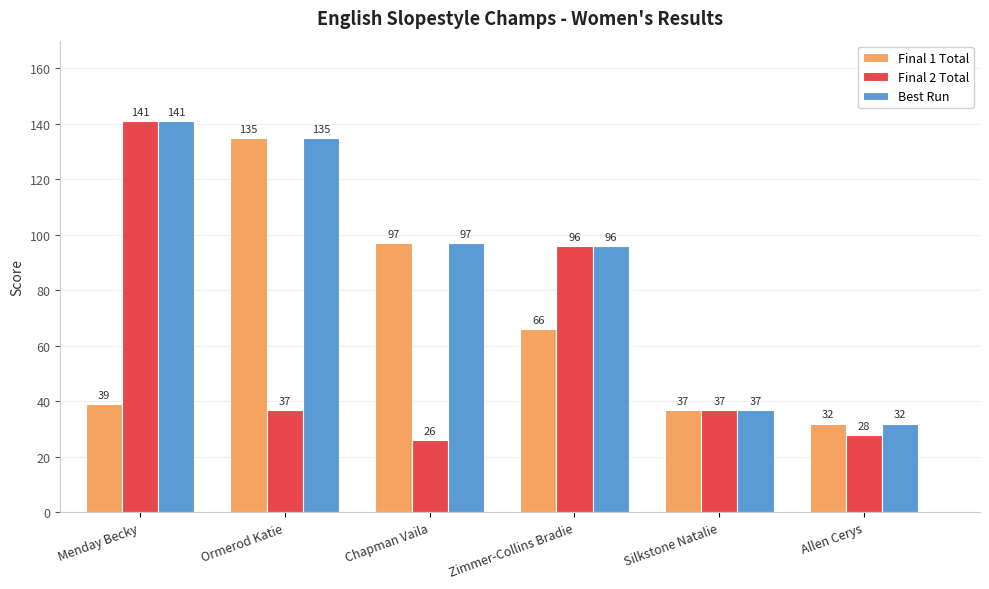

What is the approximate value of Final 2 Total at Chapman Vaila, to the nearest 5?

25